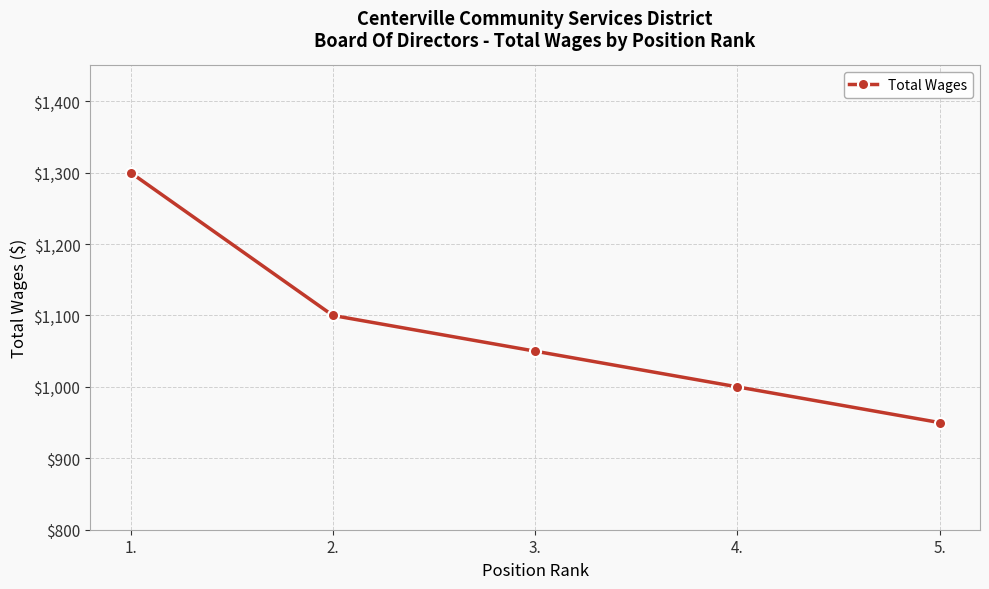

What is the smallest value displayed?

950